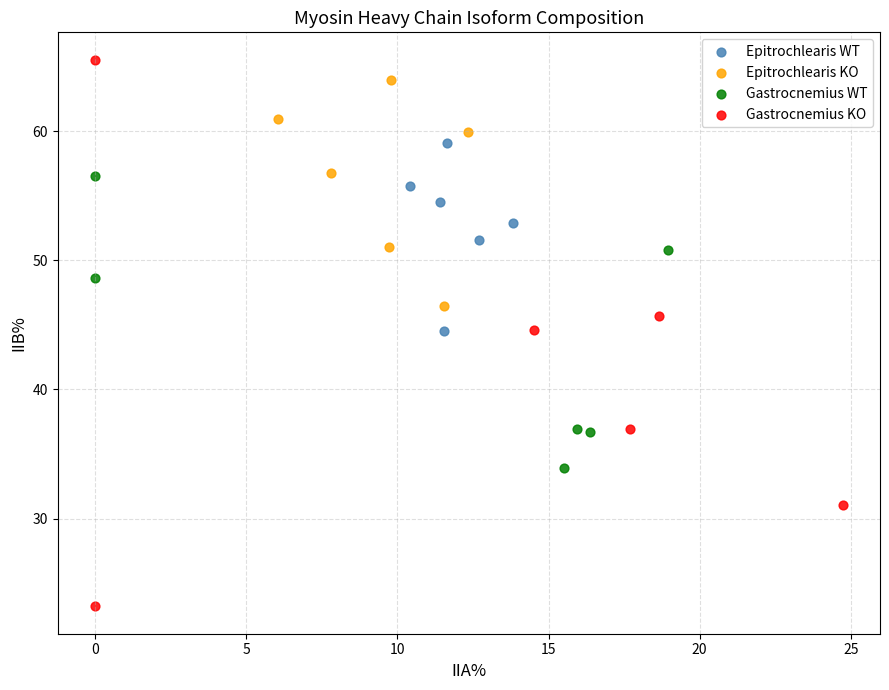

Which series has the widest spread of Y values?

Gastrocnemius KO